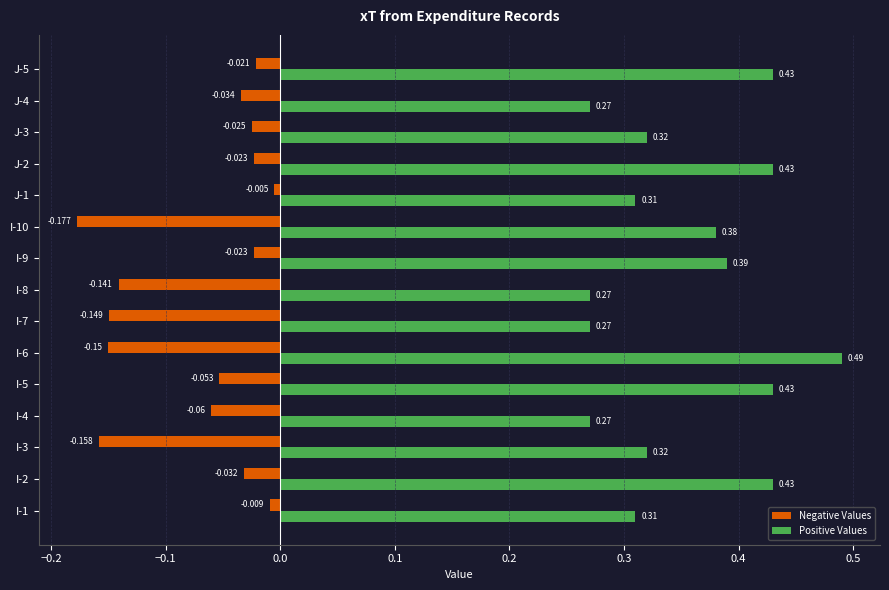

What is the difference between the maximum and second lowest values in the Positive Values series?

0.2